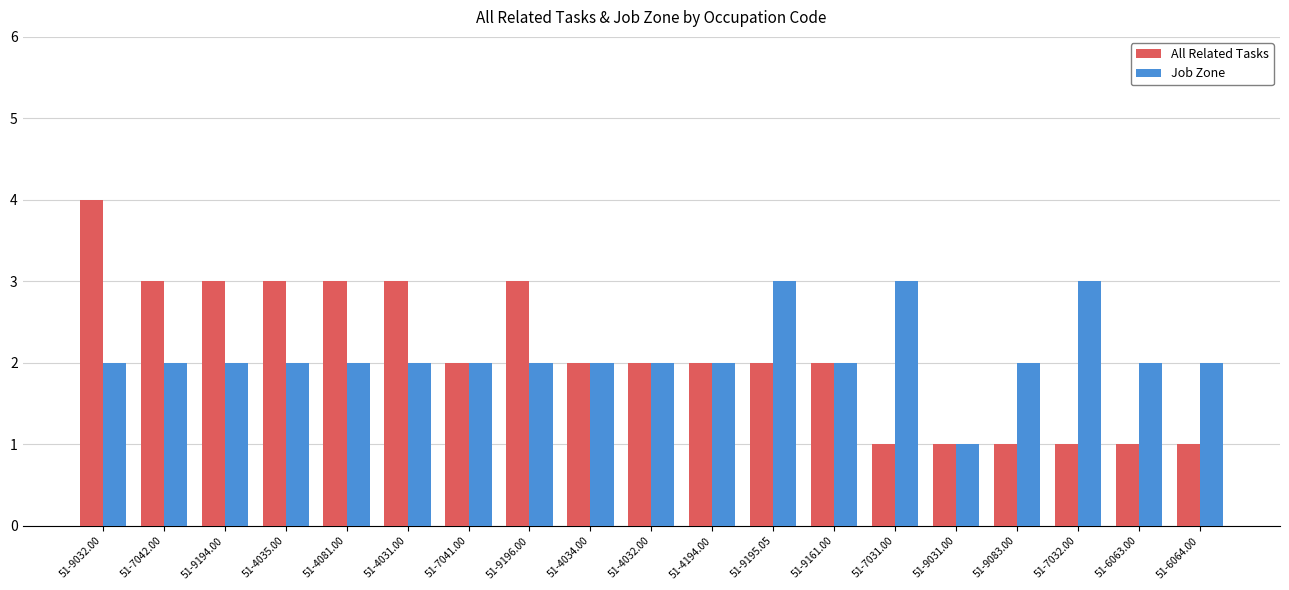

How many Job Zone values are between 2 and 3?

18